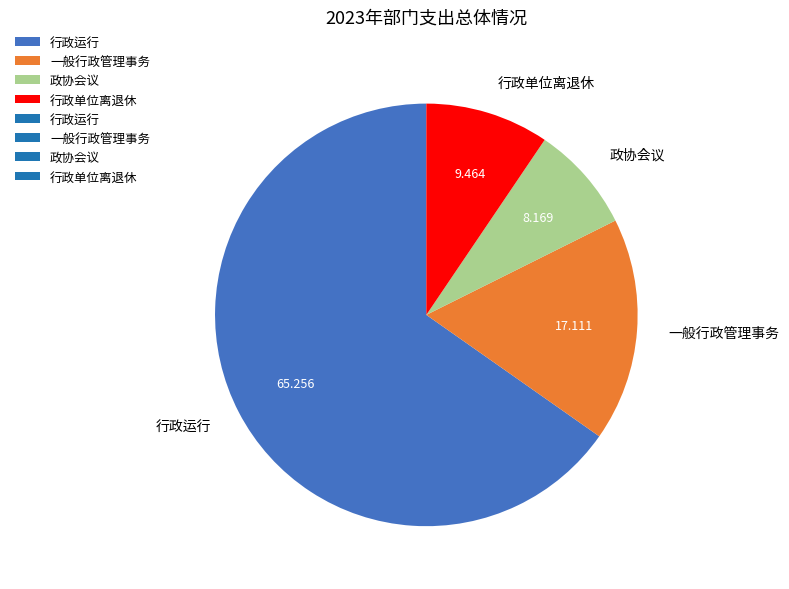

Which has a higher value, 行政单位离退休 or 行政运行?

行政运行